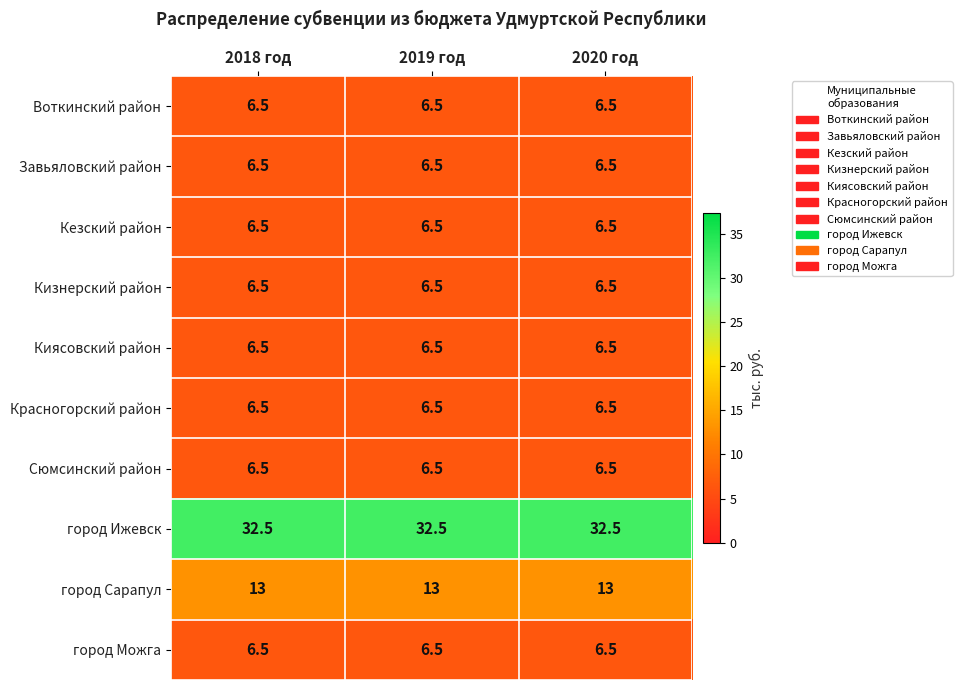

What is the difference between the highest and lowest values at 2018 год?

26.0